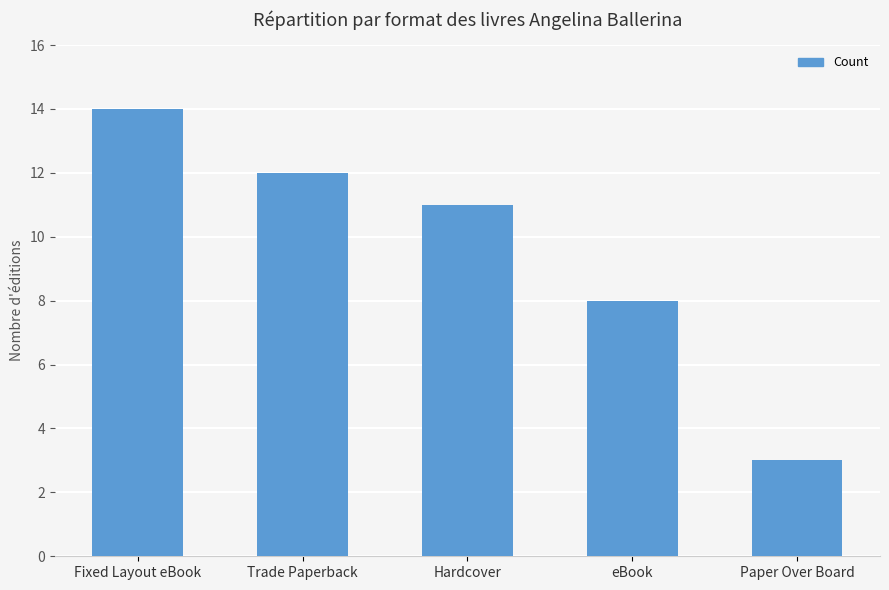

Where is the data nearest to the value 8?

eBook